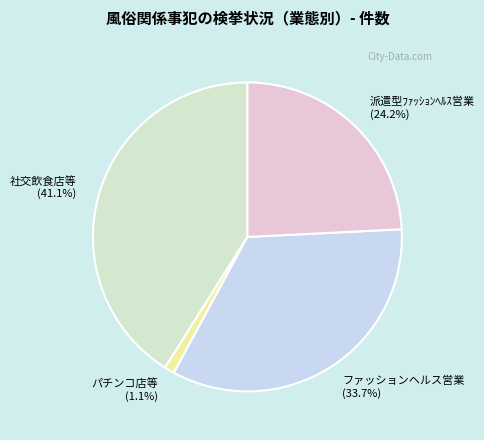

Is there any slice that represents more than half of the pie?

No